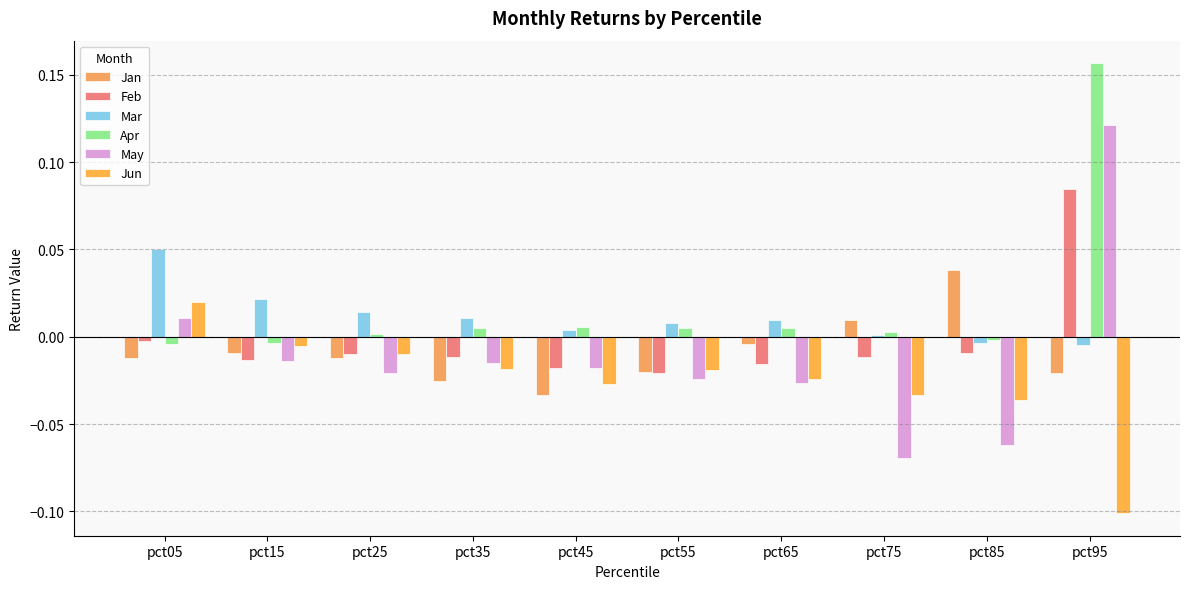

How many categories are shown in the chart?

10